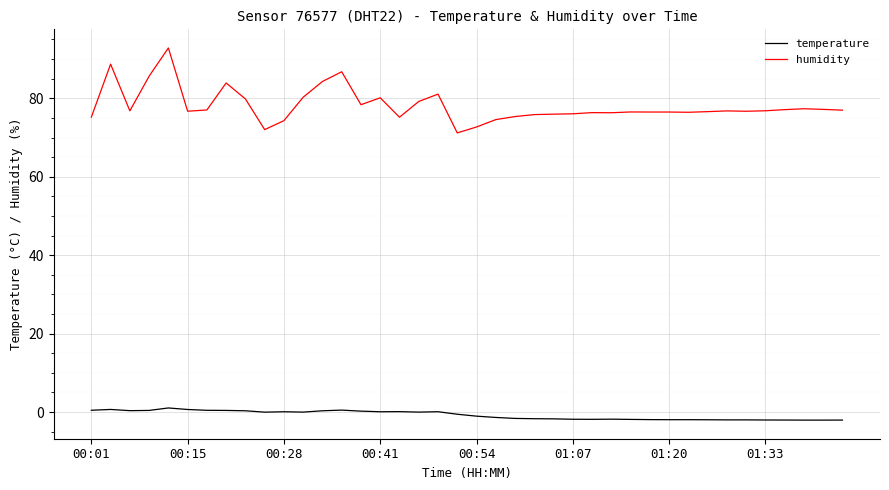

True or false: temperature and humidity cross at least once.

False